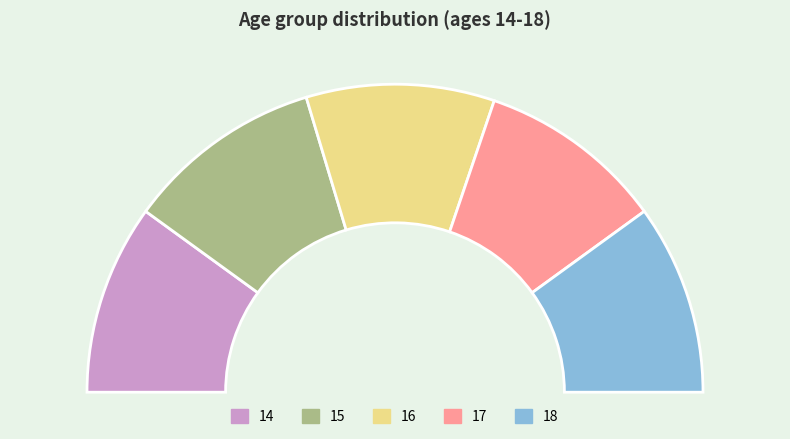

Count the number of slices in the pie.

5